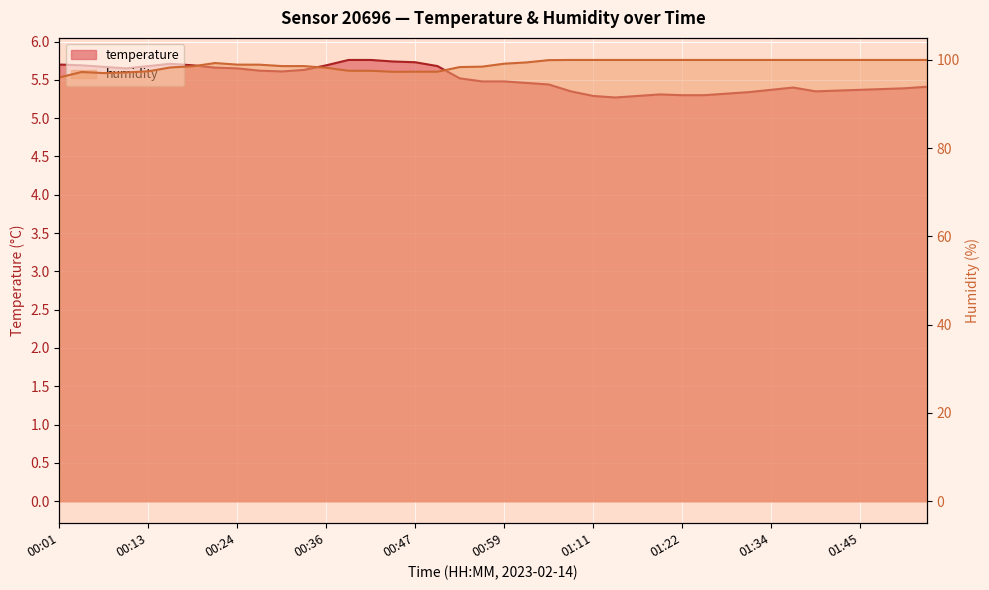

What is the maximum value shown in the chart?

100.0